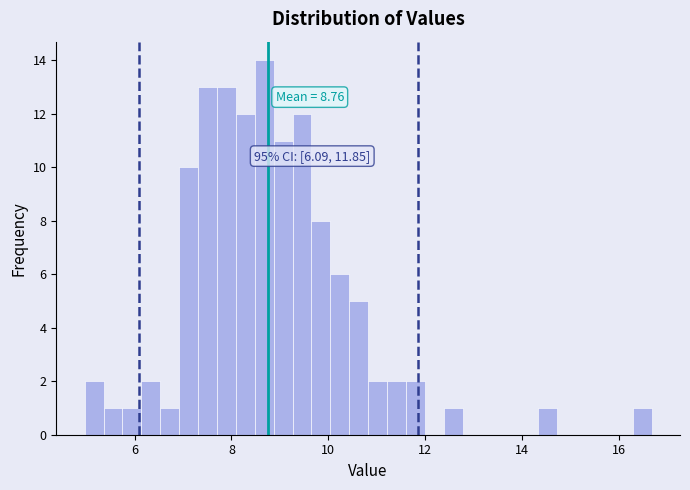

Around what value on the x-axis is the tallest bar? Give the approximate position of its centre, as read against the axis.

8.6